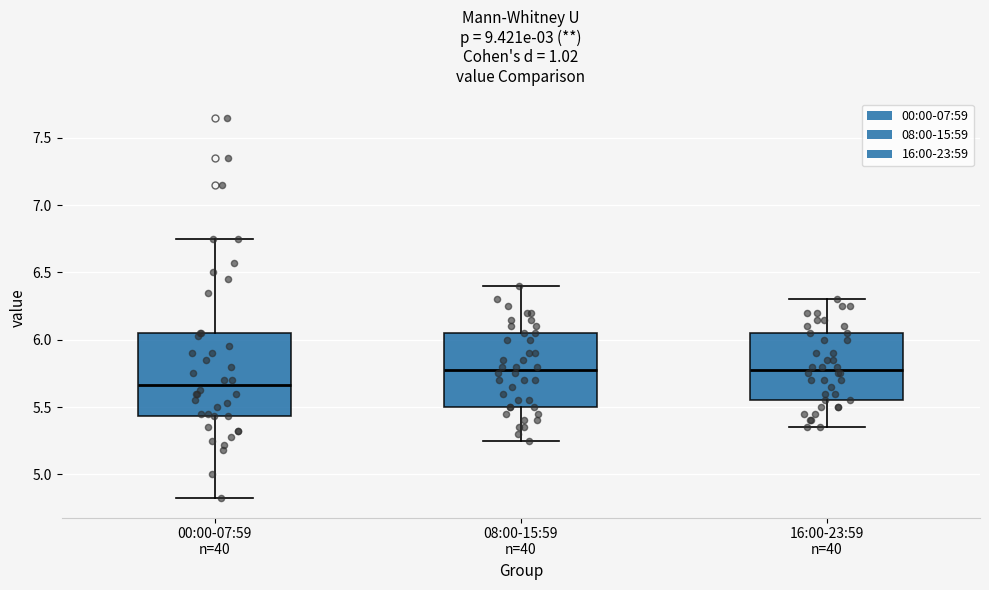

Comparing the boxes themselves (not the whiskers), which one is the tallest?

00:00-07:59 n=40